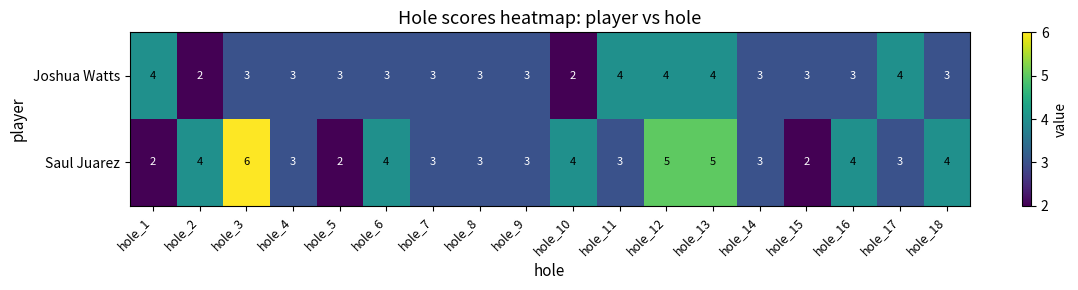

What is the difference between the second highest and minimum values in the Saul Juarez series?

3